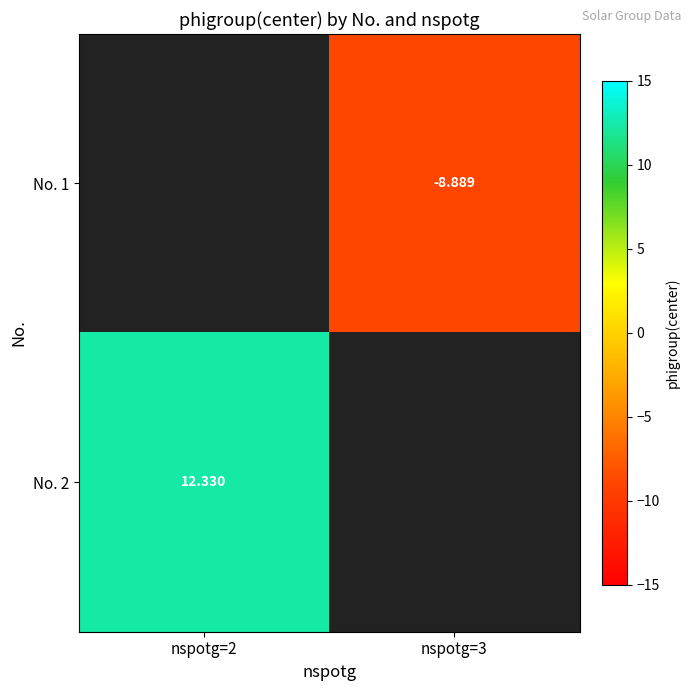

Is the value of No. 2 at nspotg=2 greater than the value of No. 1 at nspotg=3?

Yes